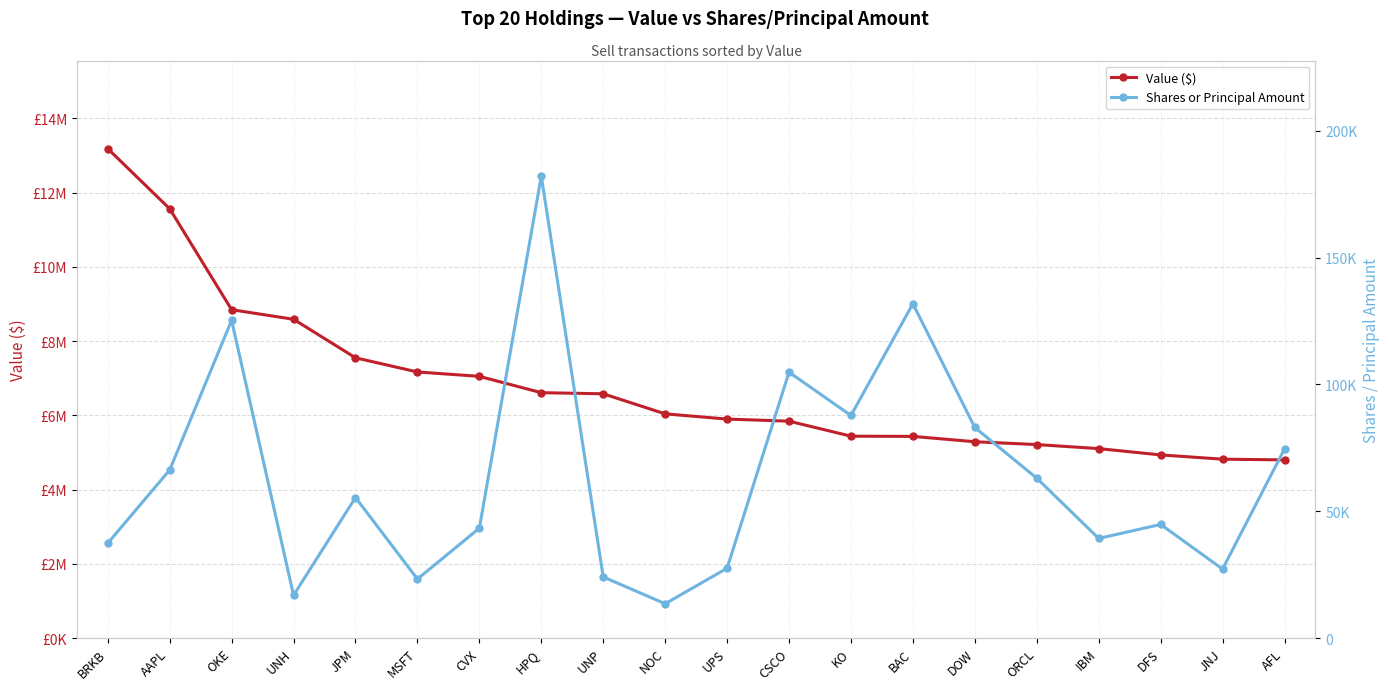

What is the sum of all Shares or Principal Amount values?

1270992